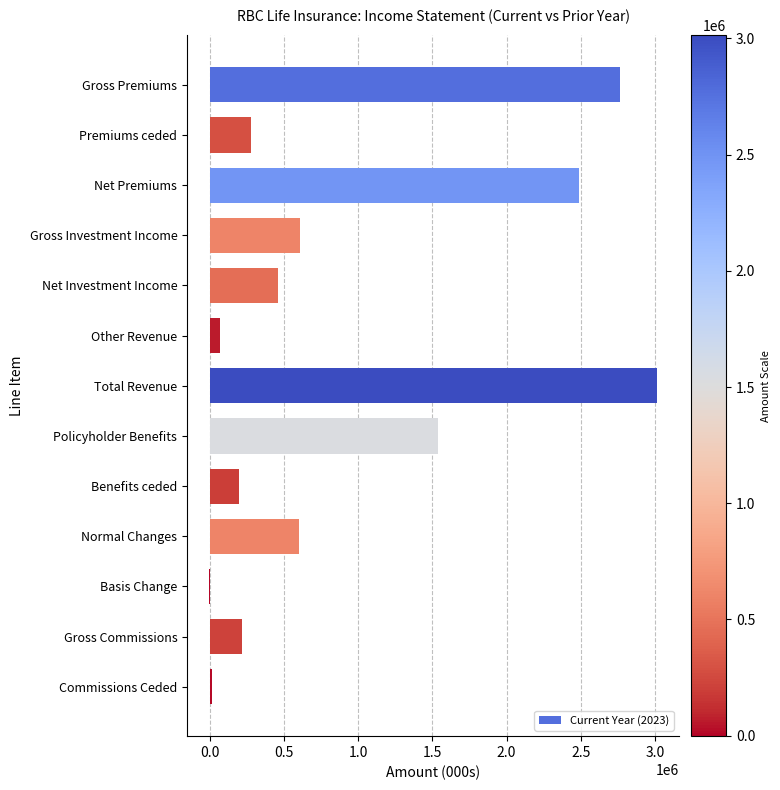

What is the change in value from Net Investment Income to Normal Changes?

+141021